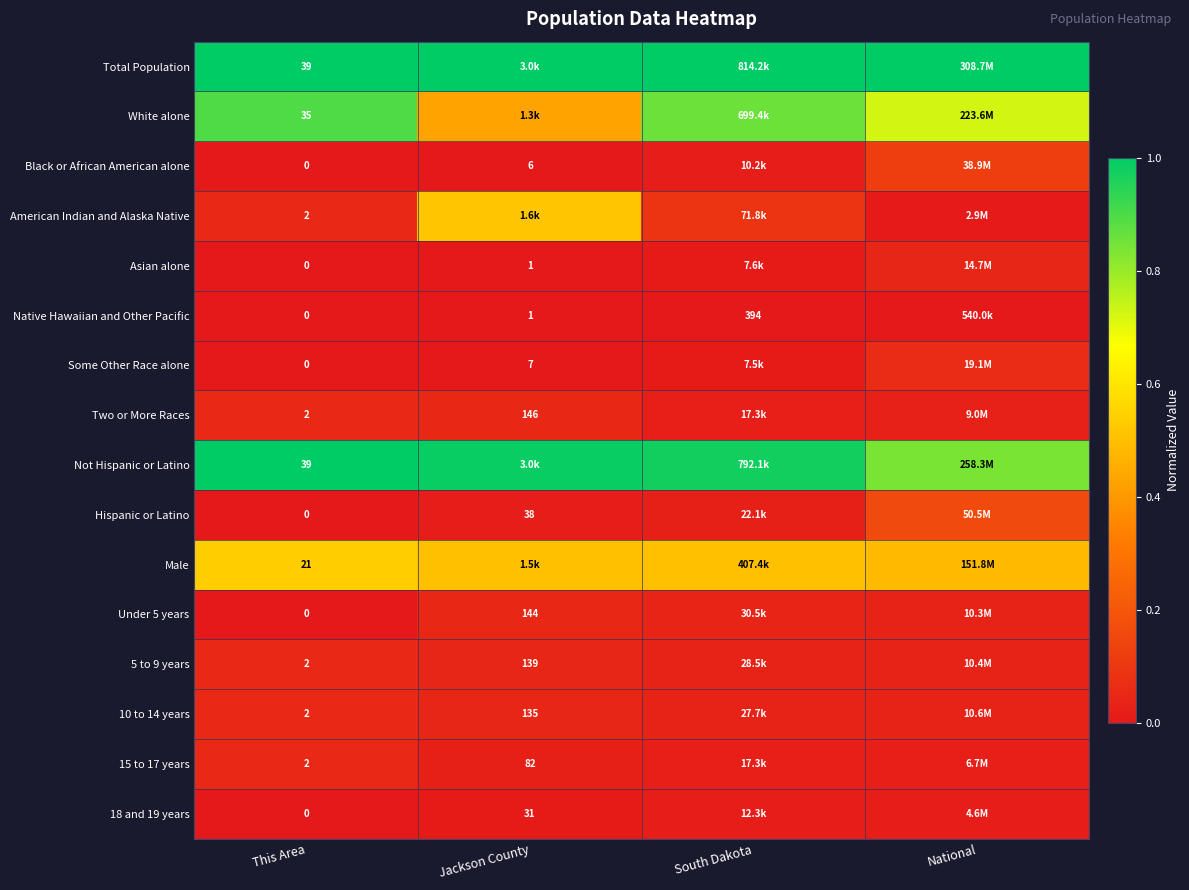

Which has a higher value, This Area or National?

This Area